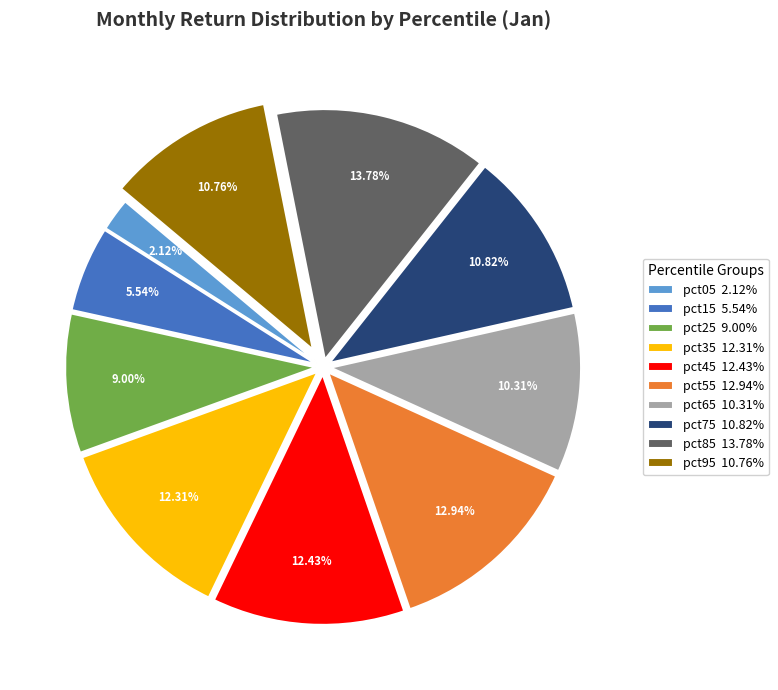

To the nearest percent, what is the difference between the pct65 and pct15 slice percentages?

5%